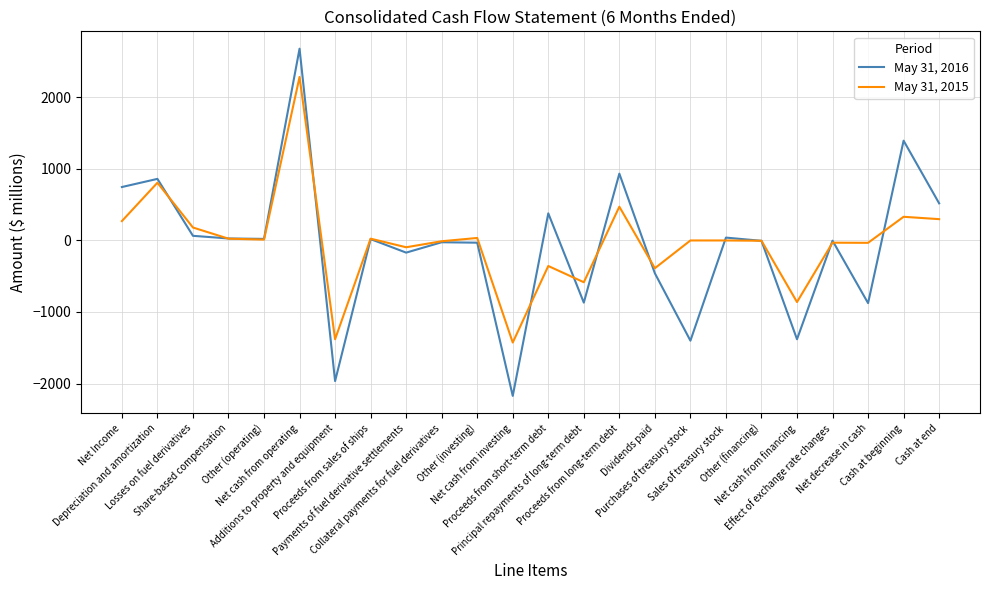

Is it true that May 31, 2016 equals -170 at Payments of fuel derivative settlements?

True